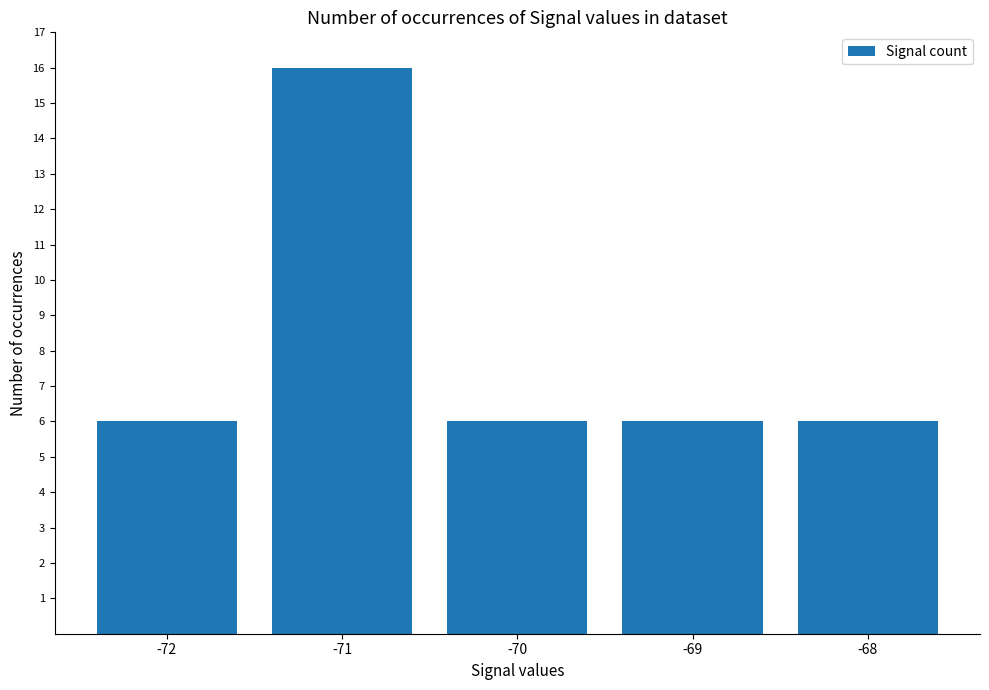

What is the greatest value displayed?

16